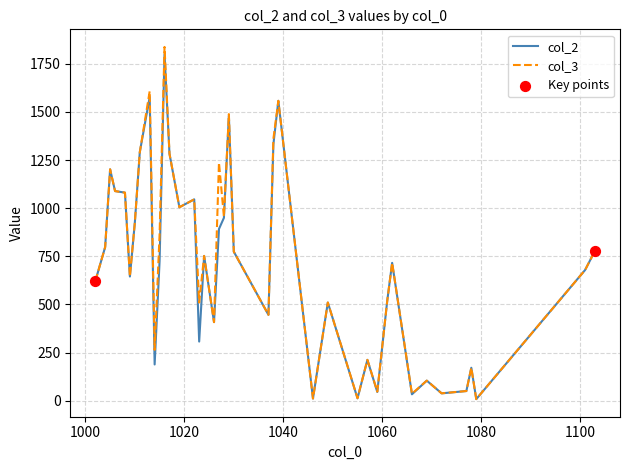

At how many categories does at least one series exceed 191?

31